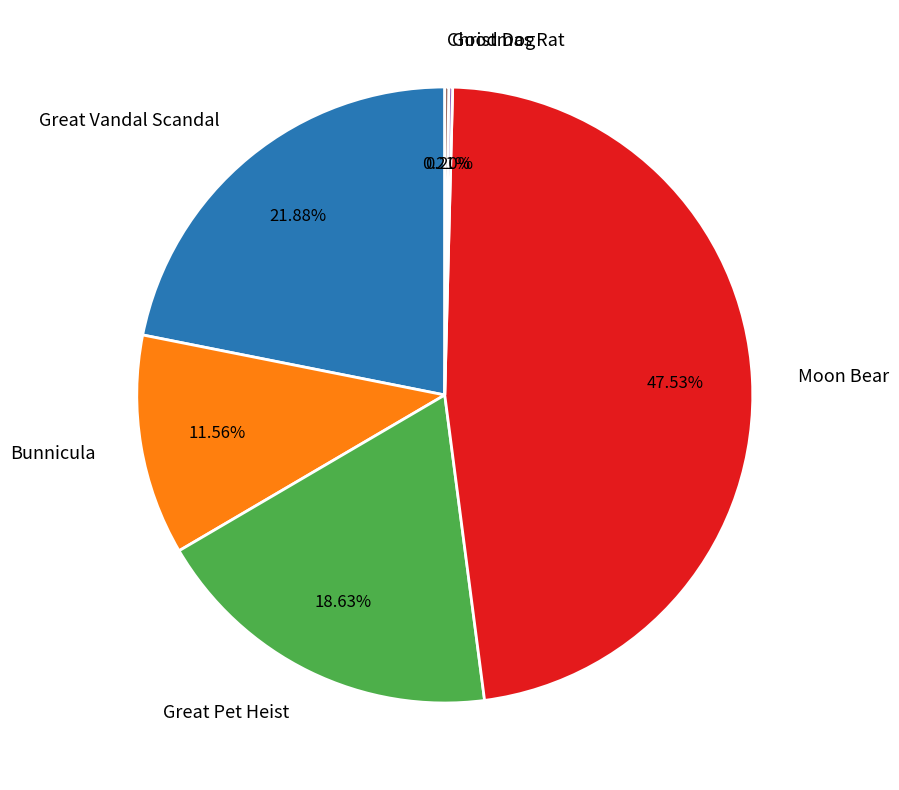

To the nearest percent, what is the difference between the Great Pet Heist and Bunnicula slice percentages?

7%